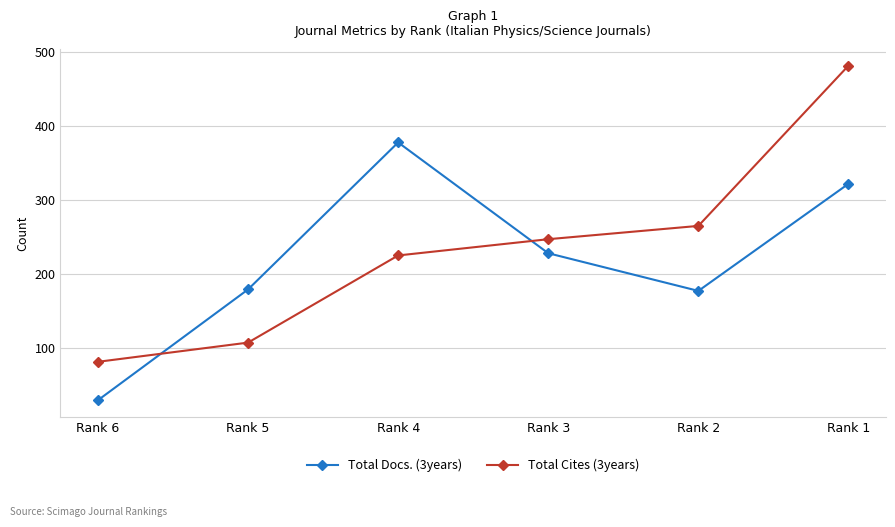

Between Rank 6 and Rank 3, which series saw the biggest shift?

Total Docs. (3years)